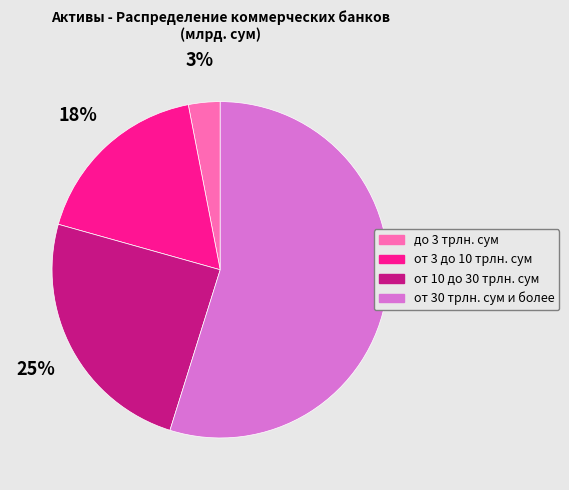

Does до 3 трлн. сум account for over 50% of the chart?

No